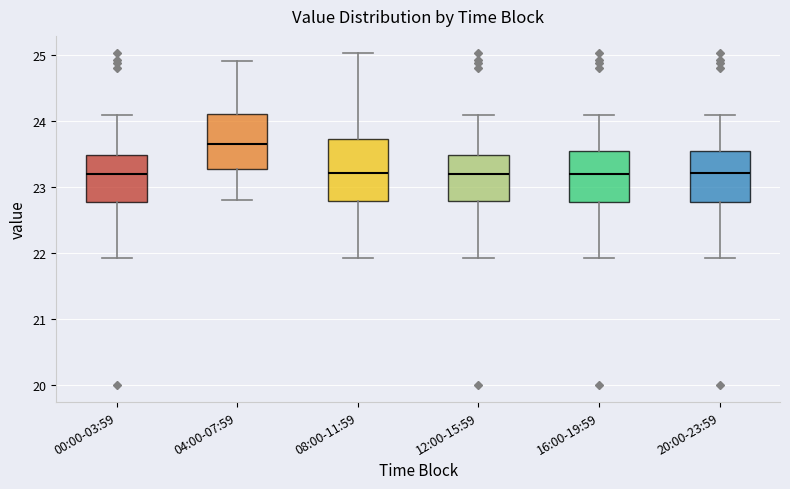

Where is the lower edge of the box for 04:00-07:59 on the y-axis? The values are not printed on the chart, so give them approximately, as read against the axis.

23.3